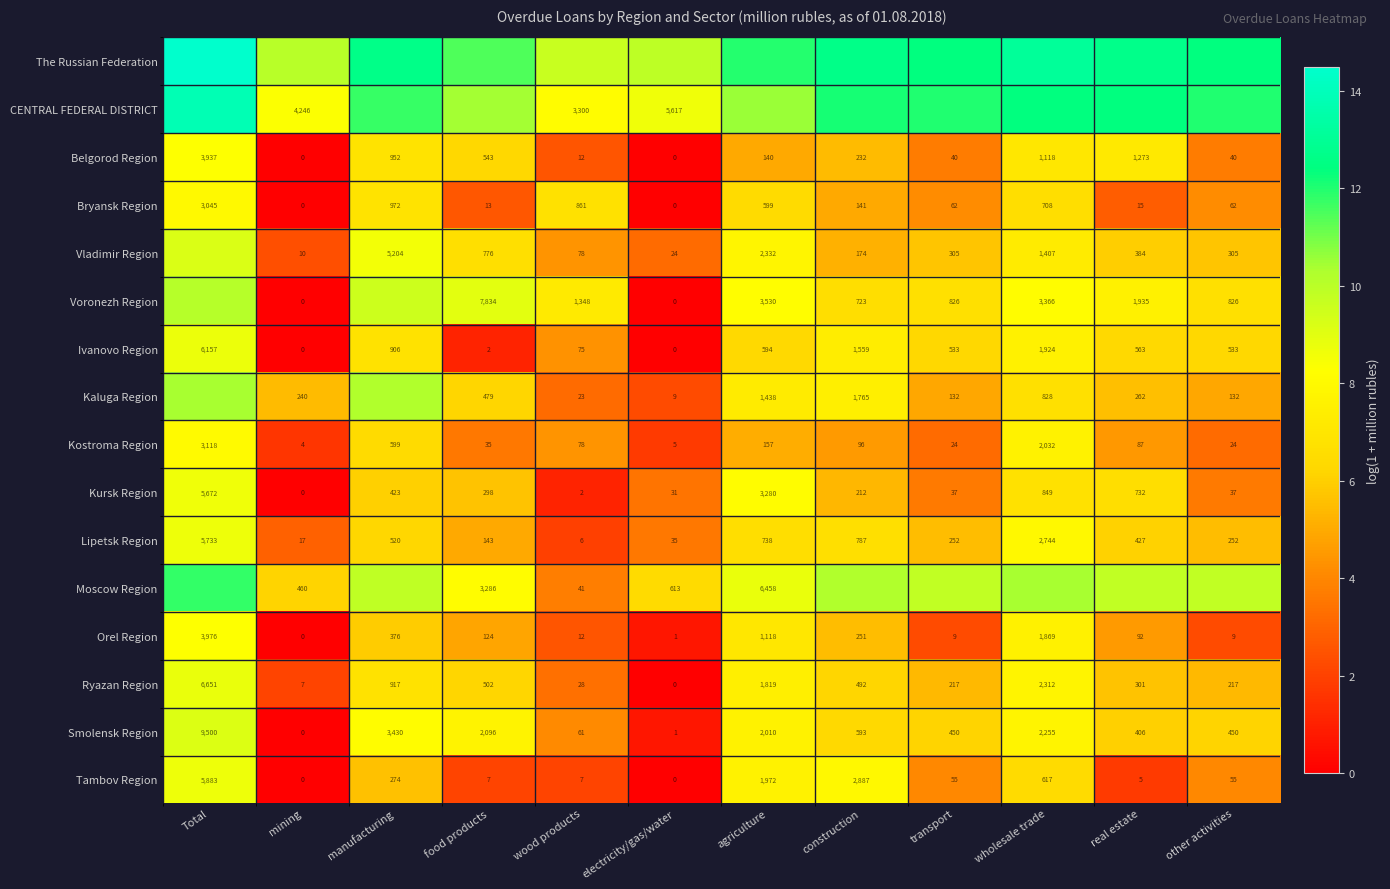

Is the value of Orel Region at wood products greater than the value of Tambov Region at food products?

Yes